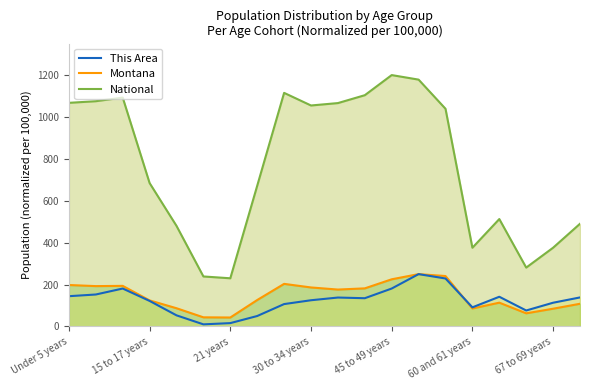

What is the sum of all National values?

15334.7